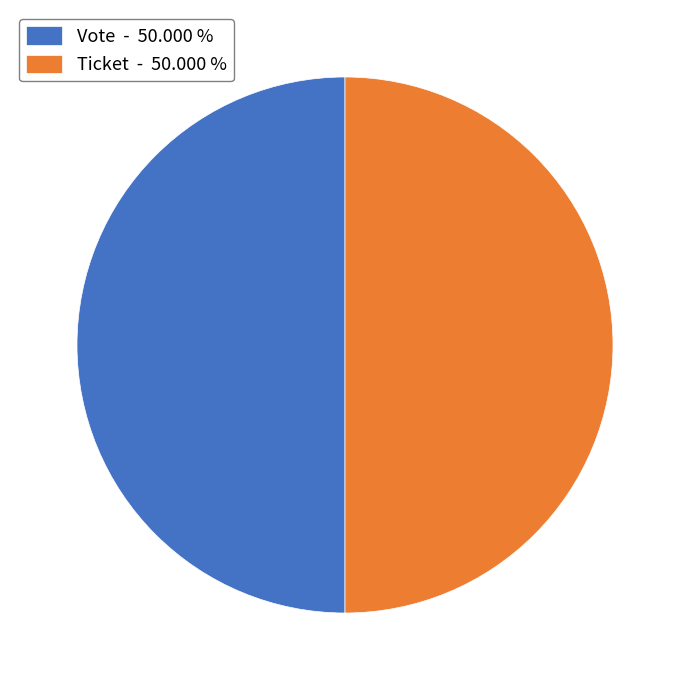

Combined, do Ticket - 50.000 % and Vote - 50.000 % account for over 50%?

Yes